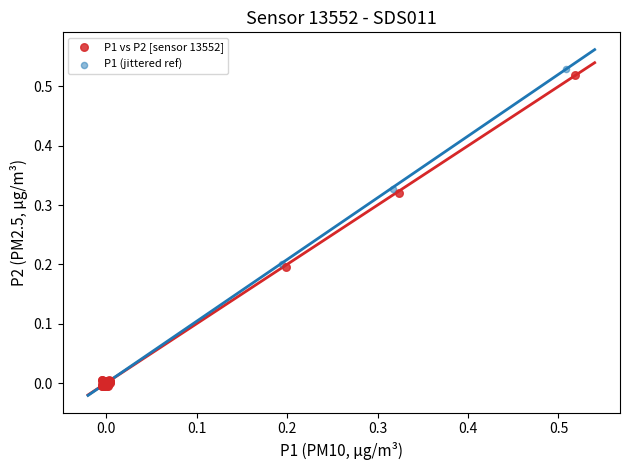

Which series has the largest Y range (max minus min)?

P1 (jittered ref)